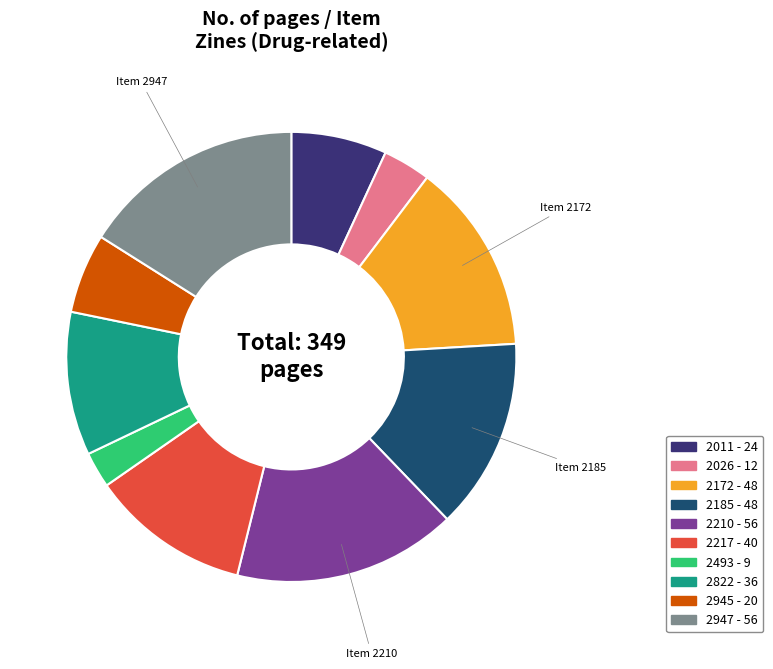

What is the ratio of the value at 2493 to the value at 2011?

0.4